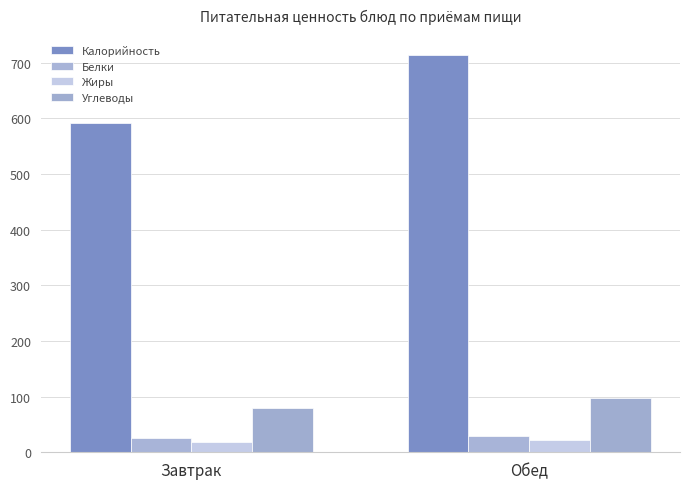

Which series has the largest total across all categories?

Калорийность